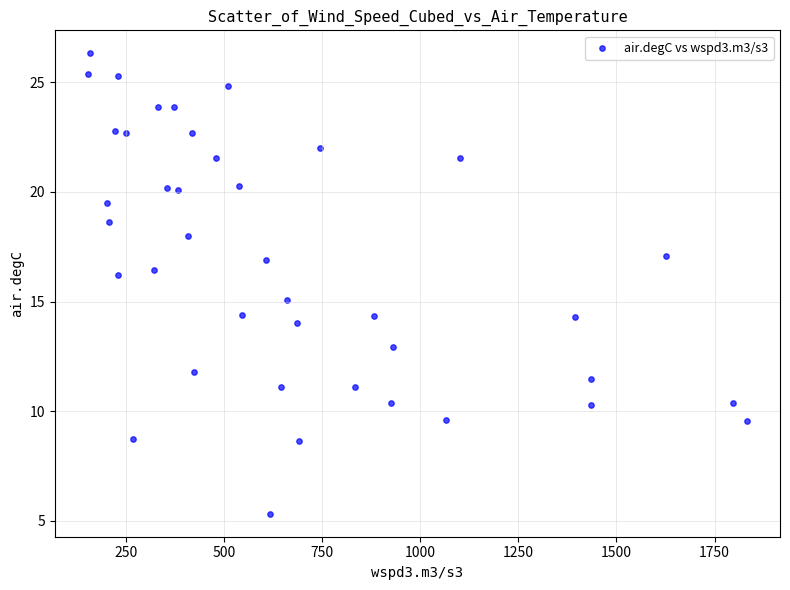

What is the range of X values (max minus min)?

1680.8